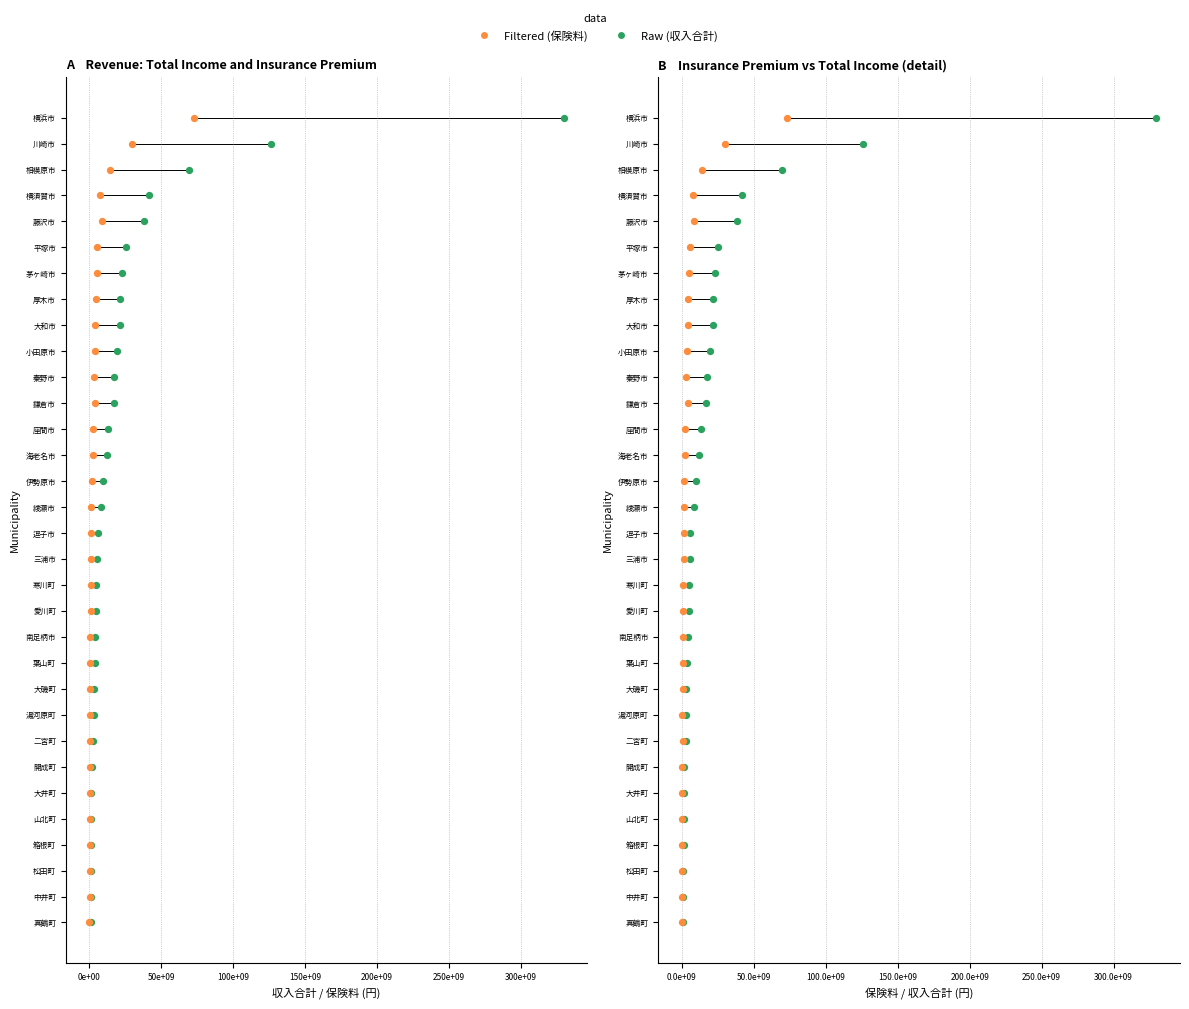

Which series has the largest total across all categories?

収入合計 (Raw)